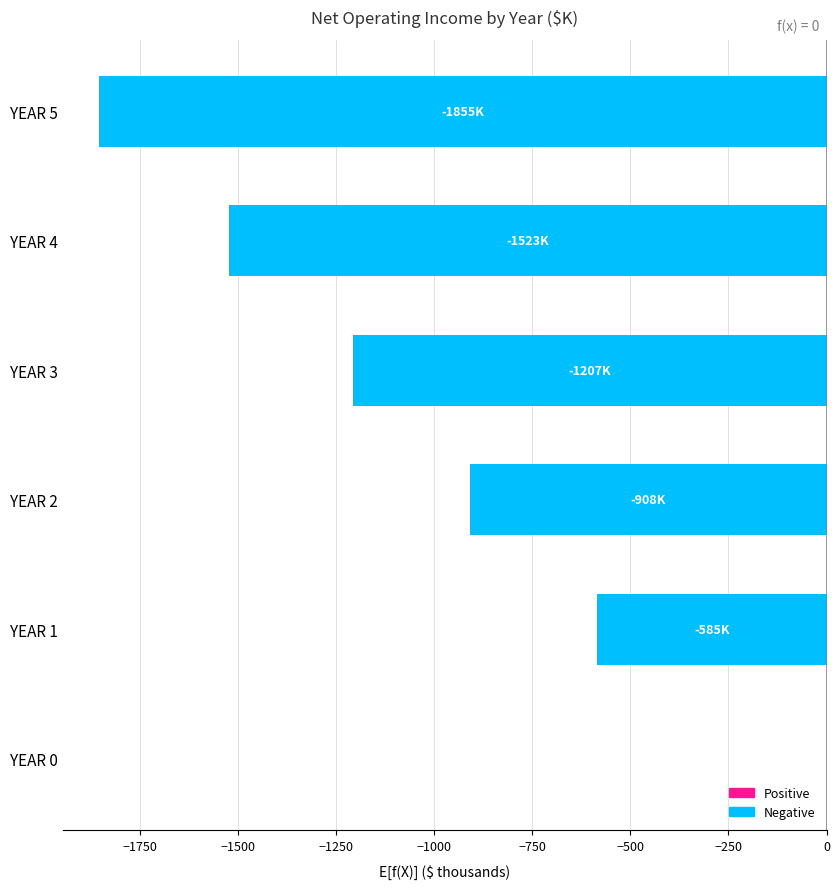

How many data points does each series have?

6